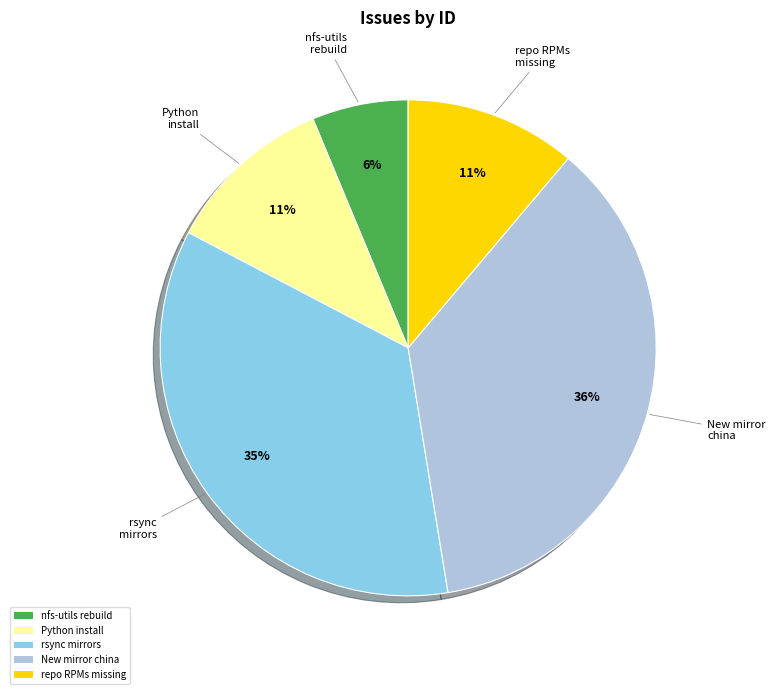

Is the sum of New mirror china and Python install greater than half?

No